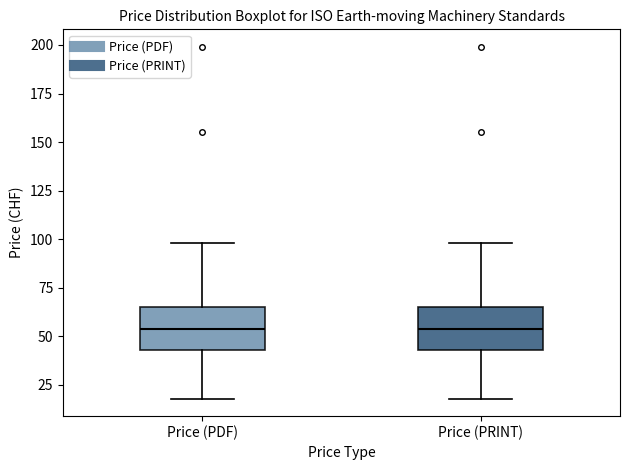

Reading left to right, read every box against the y-axis: the position of its median line, the range the box covers, and the ends of its whiskers. The values are not printed on the chart, so give them approximately, as read against the axis.

Price (PDF): median 55, box 45 to 65, whiskers 20 to 100
Price (PRINT): median 55, box 45 to 65, whiskers 20 to 100